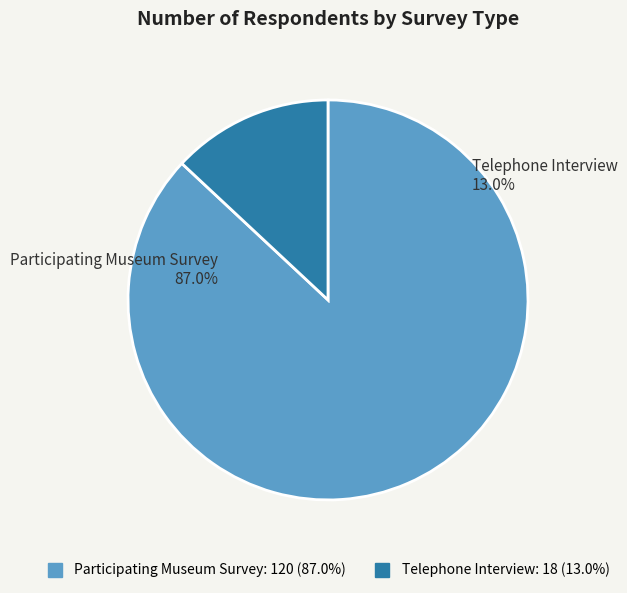

Which slice is the smallest?

Telephone Interview